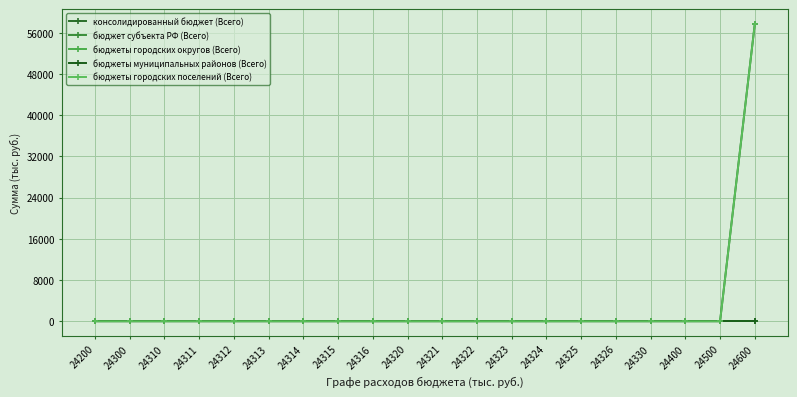

Which category has the highest value in the бюджеты муниципальных районов (Всего) series?

24200